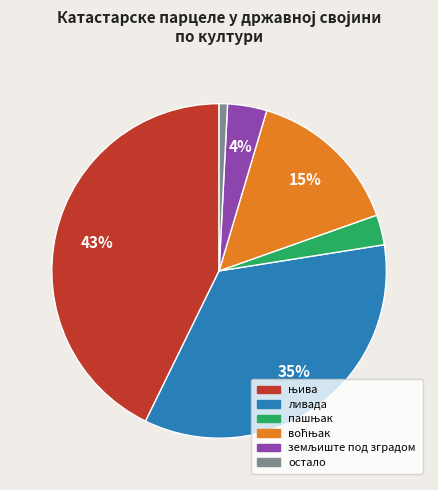

To the nearest percent, what is the difference between the largest and smallest slice percentages?

42%